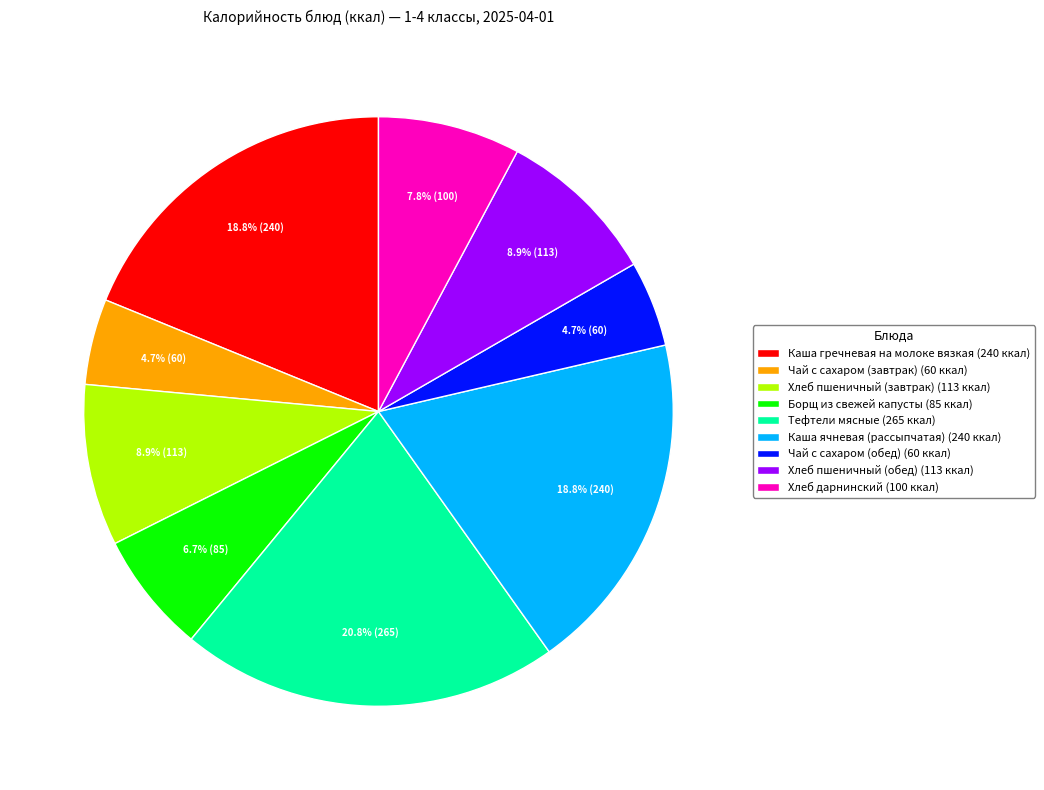

True or false: Каша гречневая на молоке вязкая accounts for 19% of the total.

True